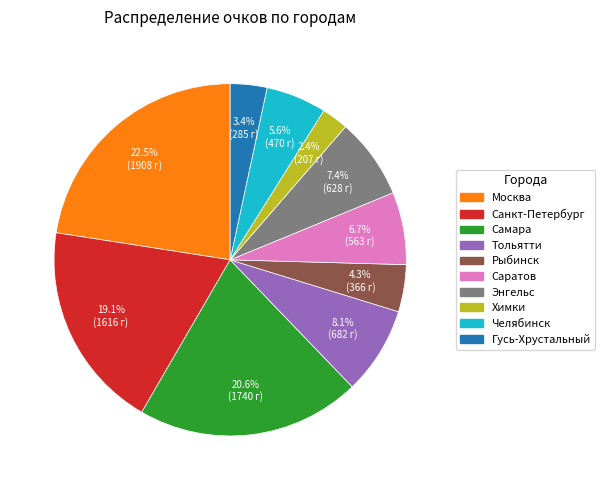

To the nearest percent, what is the combined percentage of Энгельс and Тольятти?

15%